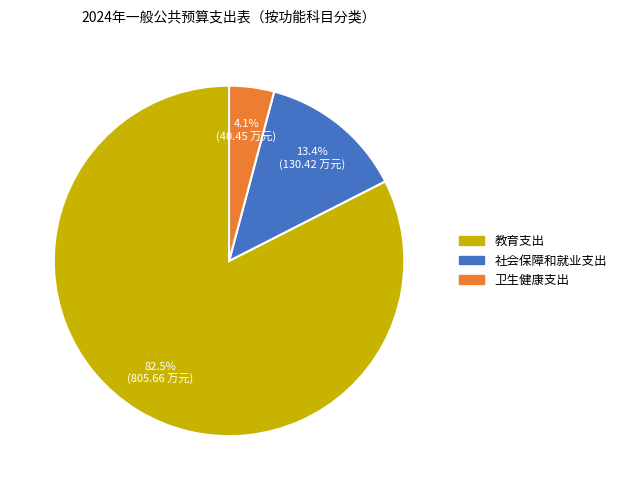

To the nearest percent, what is the difference between the largest and smallest slice percentages?

78%